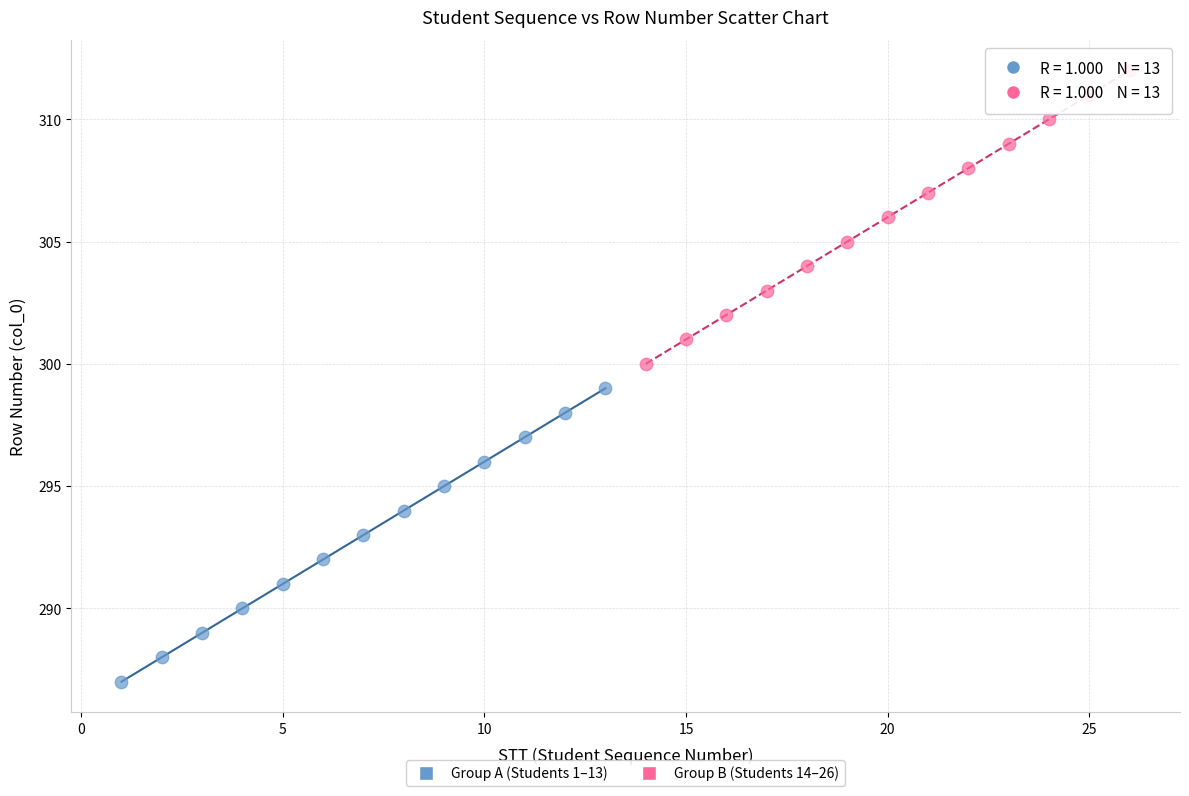

Which series reaches the maximum Y coordinate?

Group B (Students 14–26)